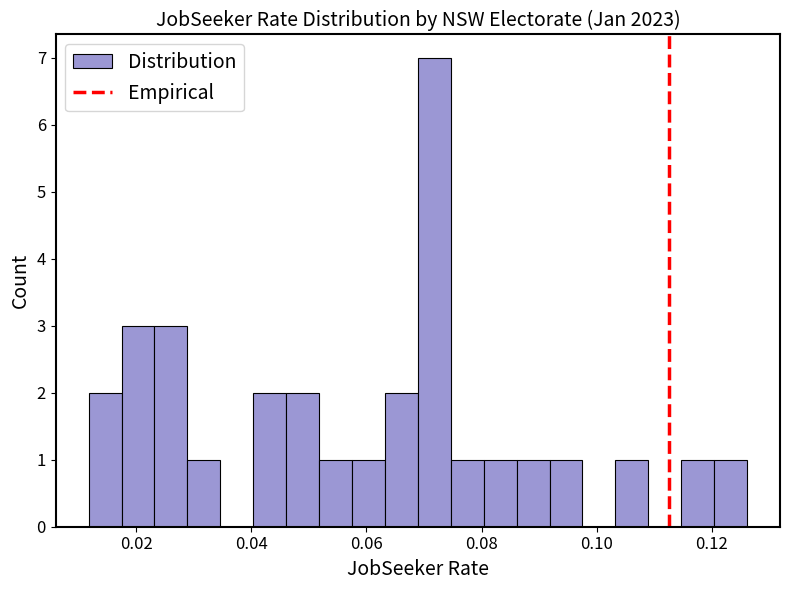

Read against the x-axis, roughly where is the centre of the tallest bar?

0.072